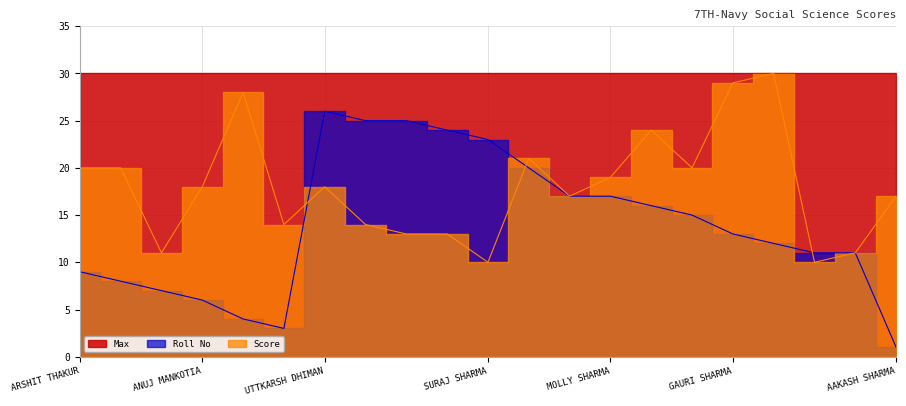

What is the label of the 9th point from the left?

TEJSHAV THAKUR